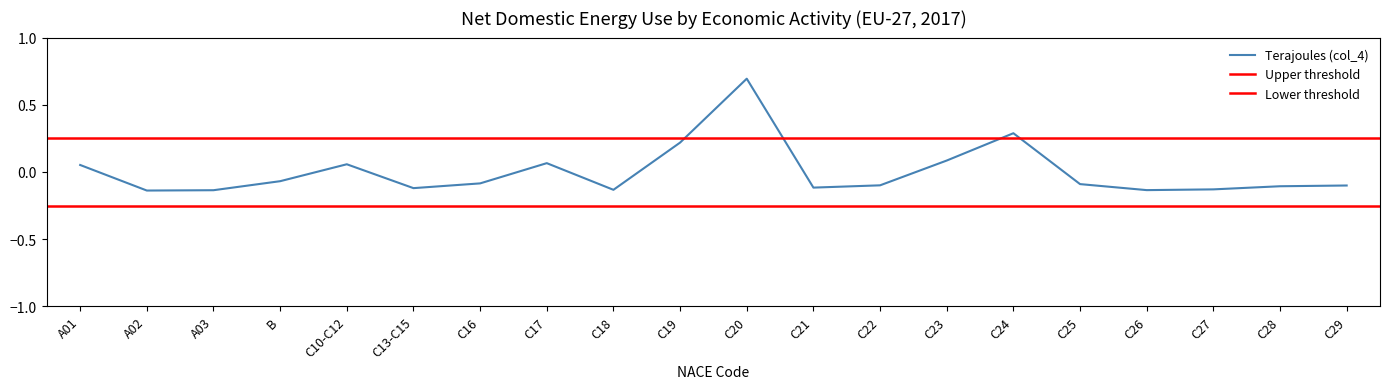

The chart shows a value of 0.0 at A01. True or false?

False